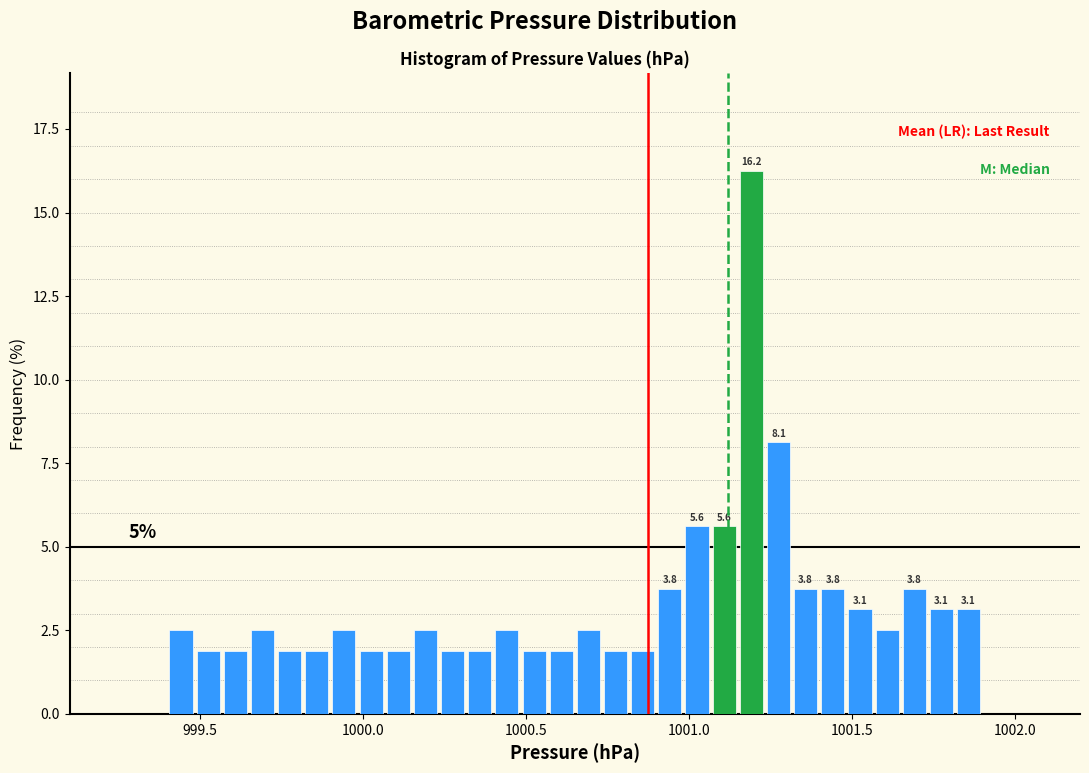

Read against the x-axis, roughly where is the centre of the tallest bar?

1001.20